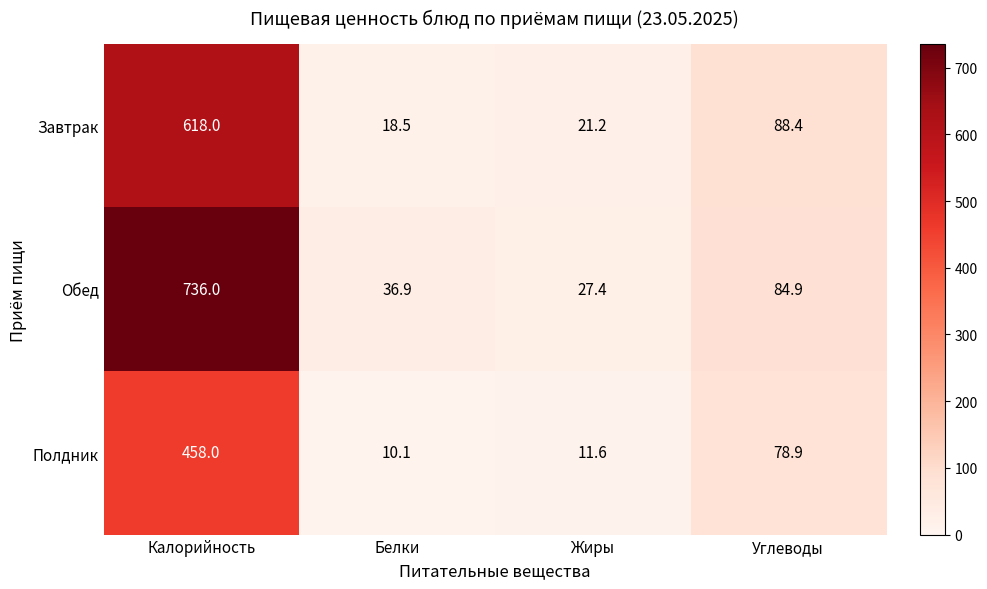

What is the difference between the second highest and second lowest values in the Полдник series?

67.3